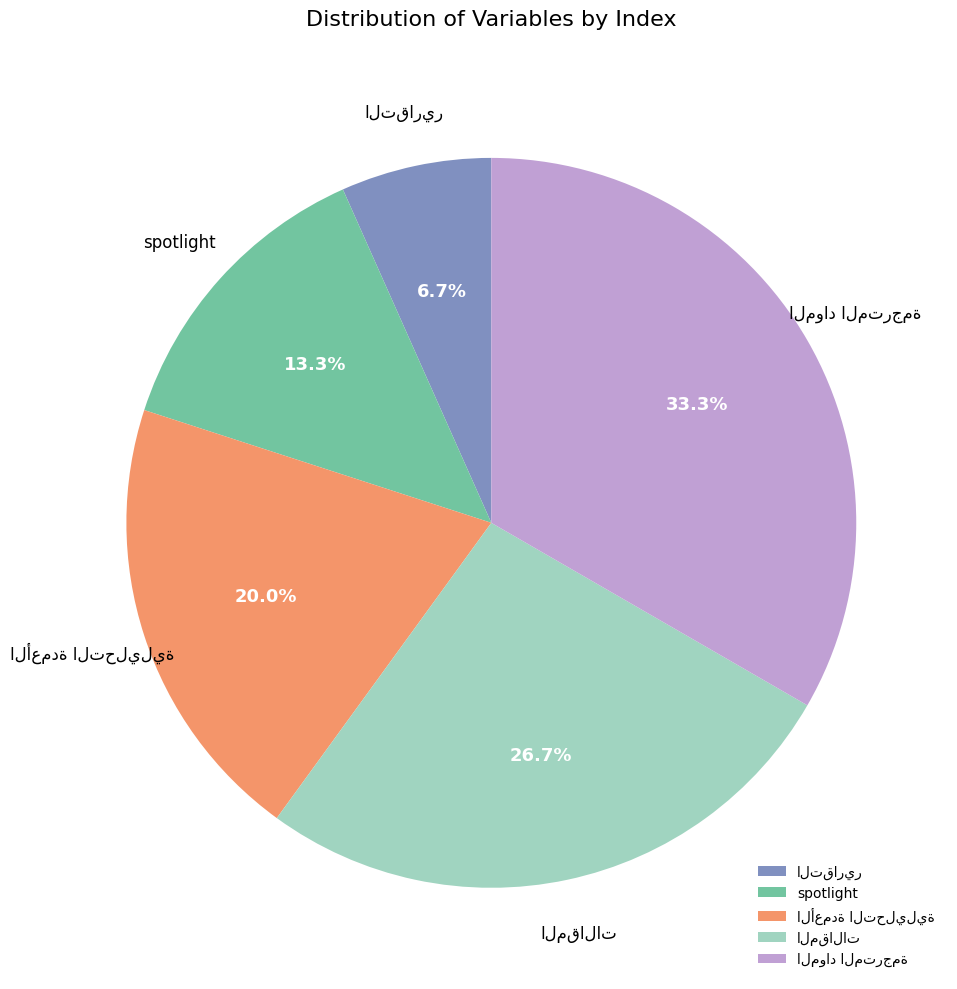

Is there any slice that represents more than half of the pie?

No